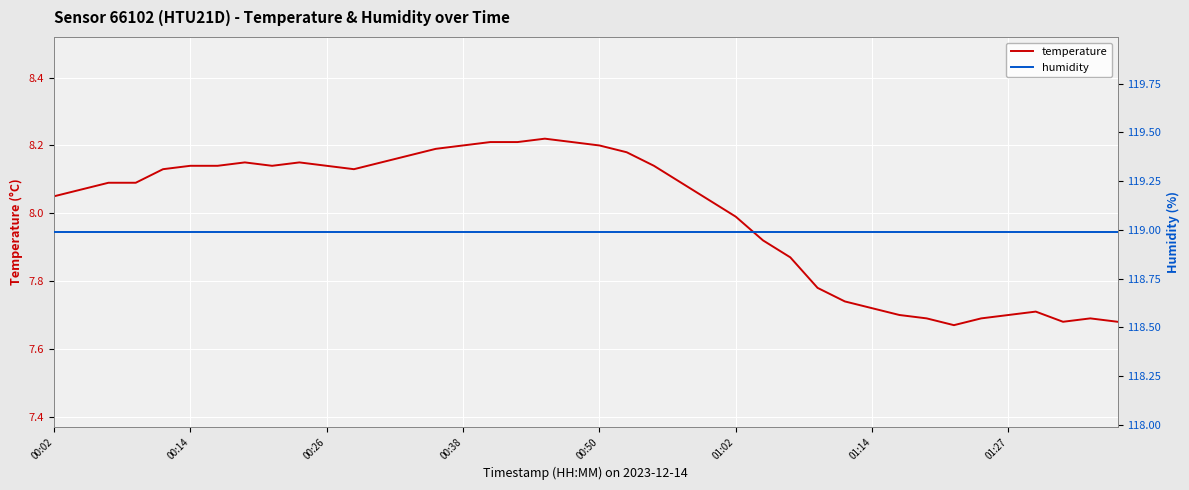

What is the total value across all series at 14?

127.2